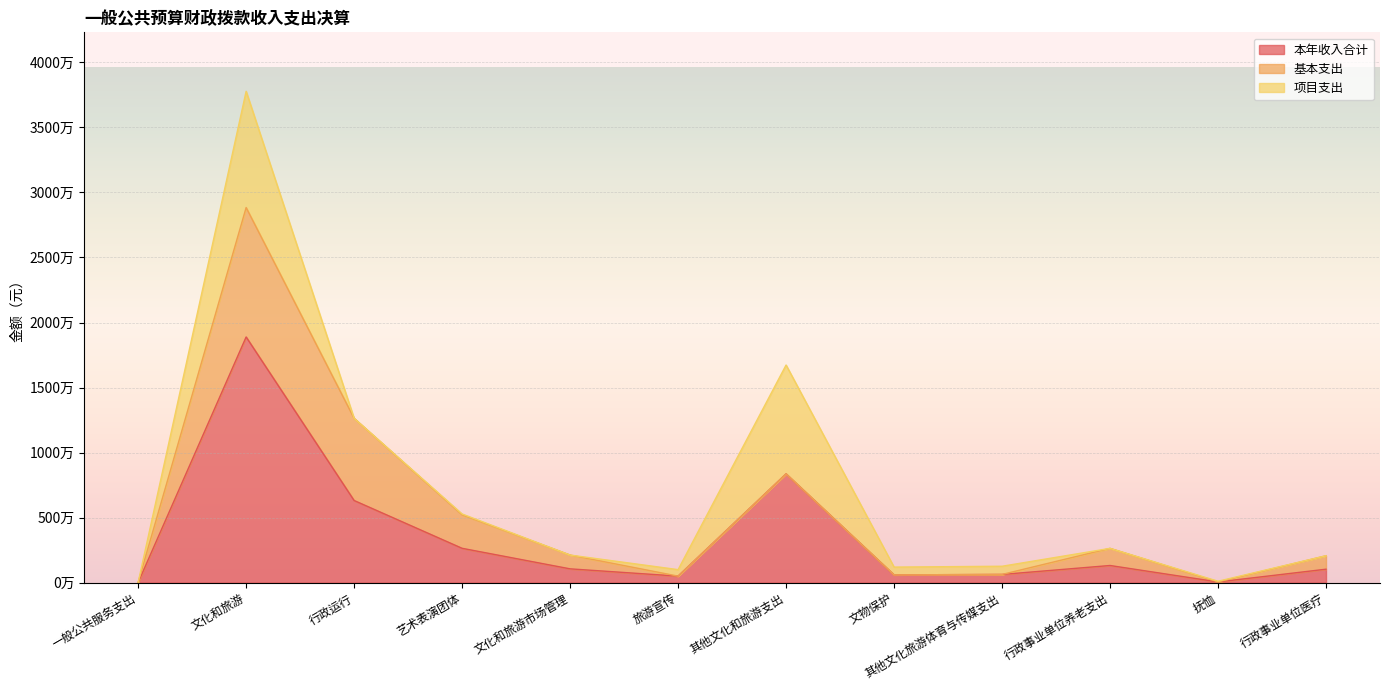

At which category does the chart reach its peak across all series?

文化和旅游